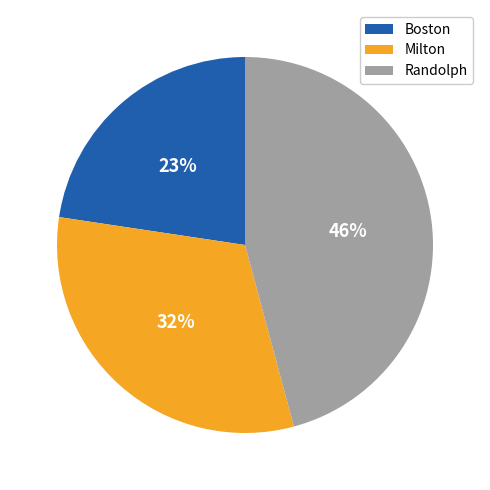

To the nearest percent, what is the difference between the largest and smallest slice percentages?

23%